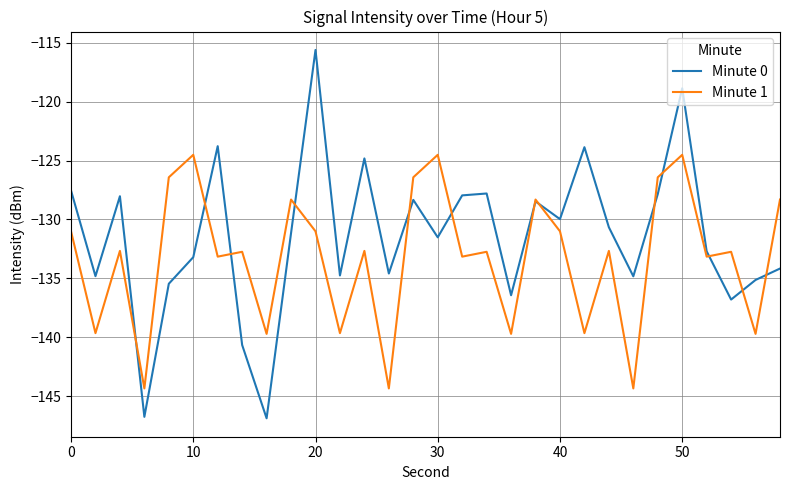

What is the lowest value of the Minute 1 series?

-144.3